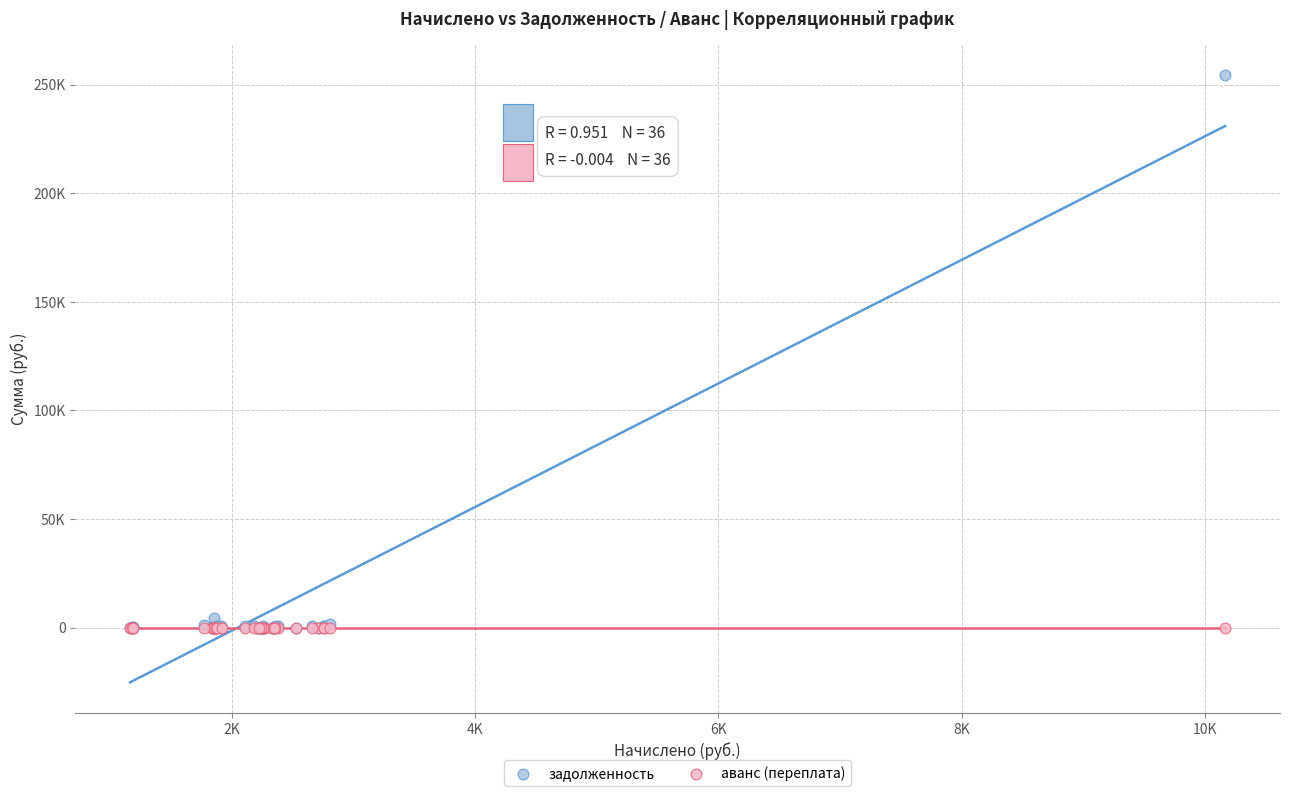

What are all the series names shown in the legend?

задолженность, аванс (переплата)